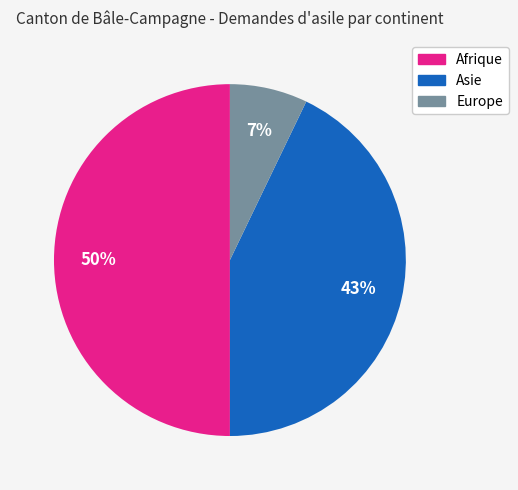

Which category has the biggest portion of the pie?

Afrique